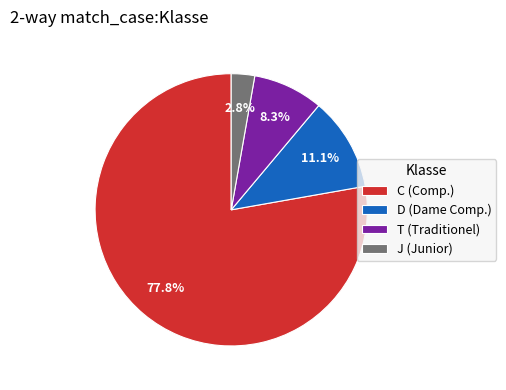

To the nearest percent, what portion does C represent?

78%